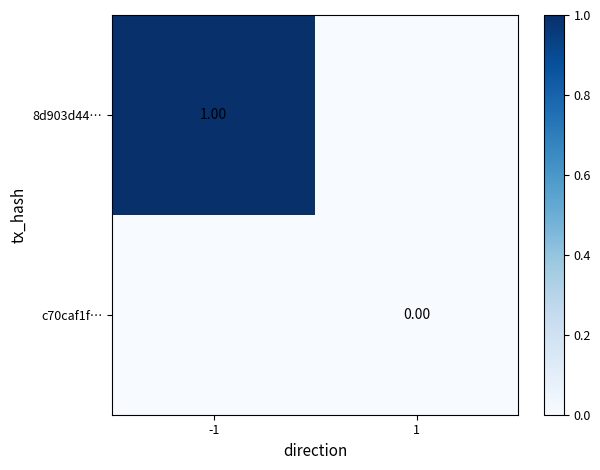

At which label is 8d903d44… closest to 0?

1